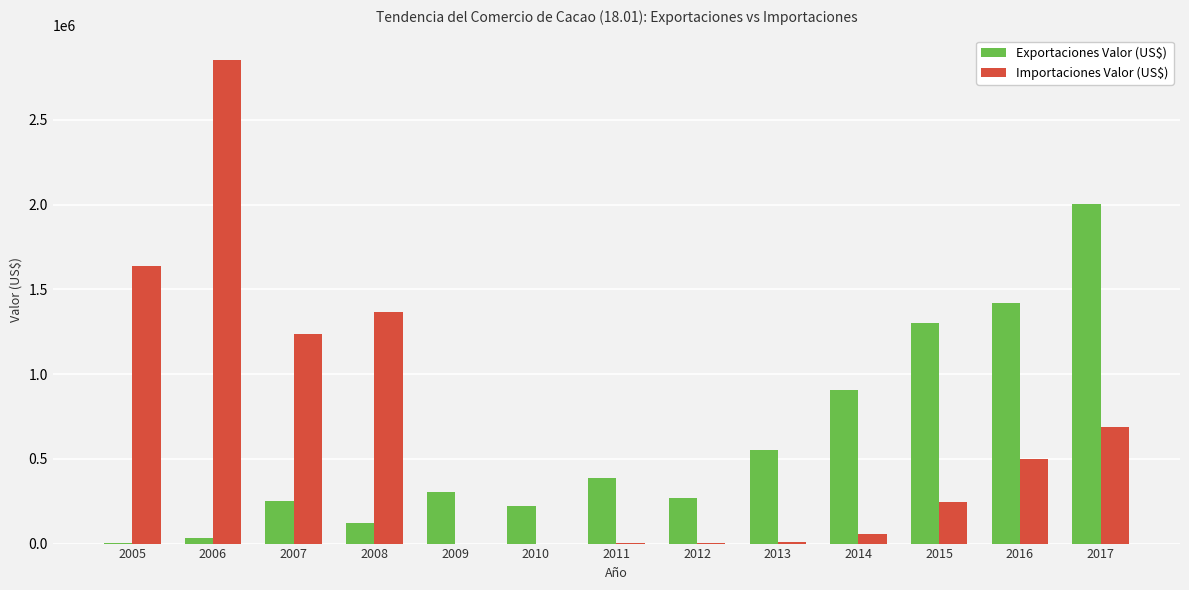

Where does the Importaciones Valor (US$) series first go above 243717?

2005